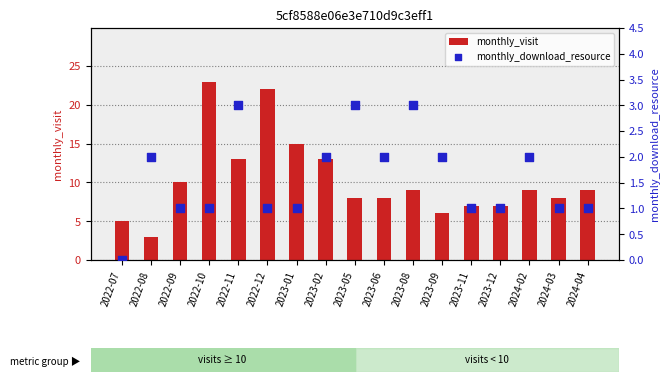

What are all the series names shown in the legend?

monthly_visit, monthly_download_resource